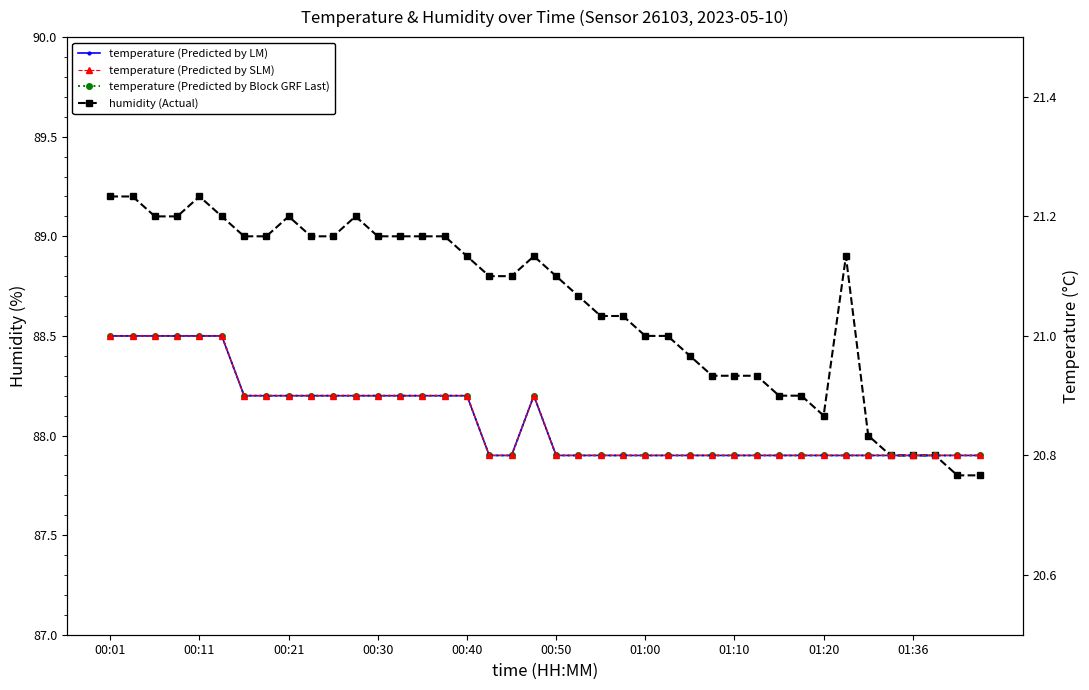

How many interior local peaks does the humidity series have?

5